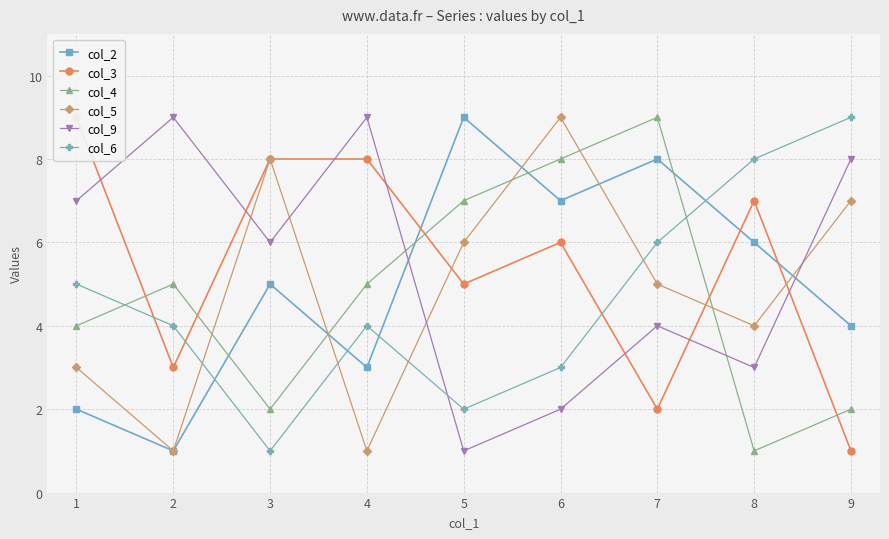

Where do col_2 and col_4 first cross each other?

2 and 3